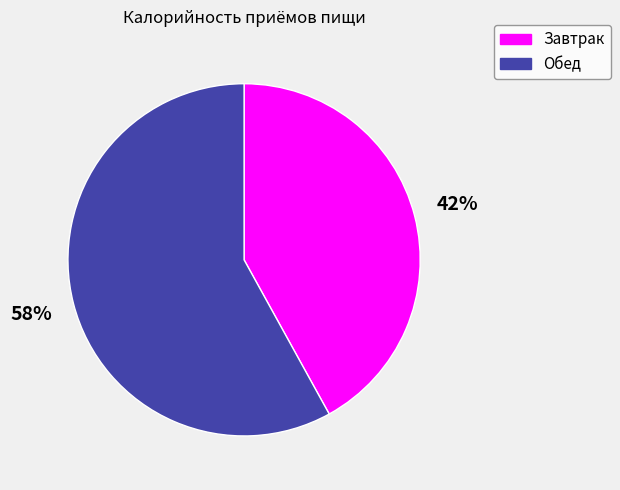

Combined, do Обед and Завтрак account for over 50%?

Yes